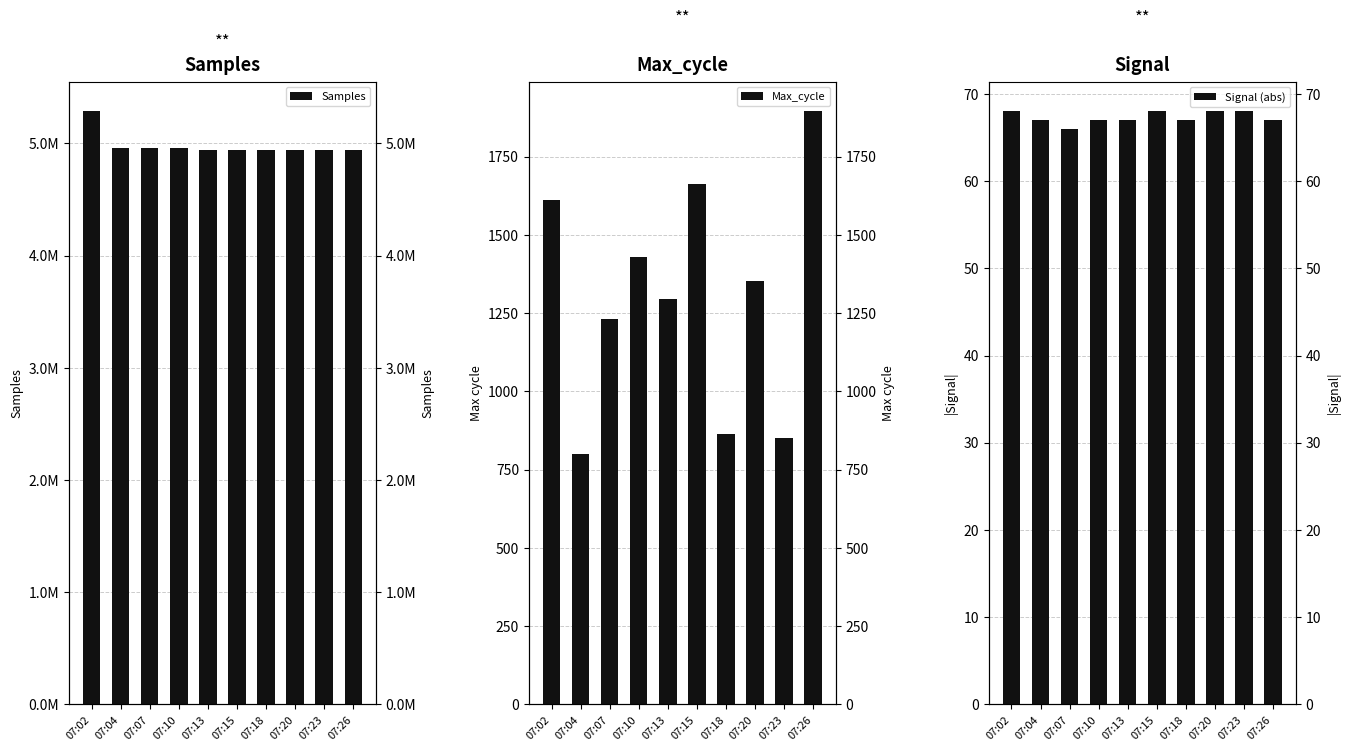

Rank the series by their maximum value, from lowest to highest.

Signal (abs), Max_cycle, Samples